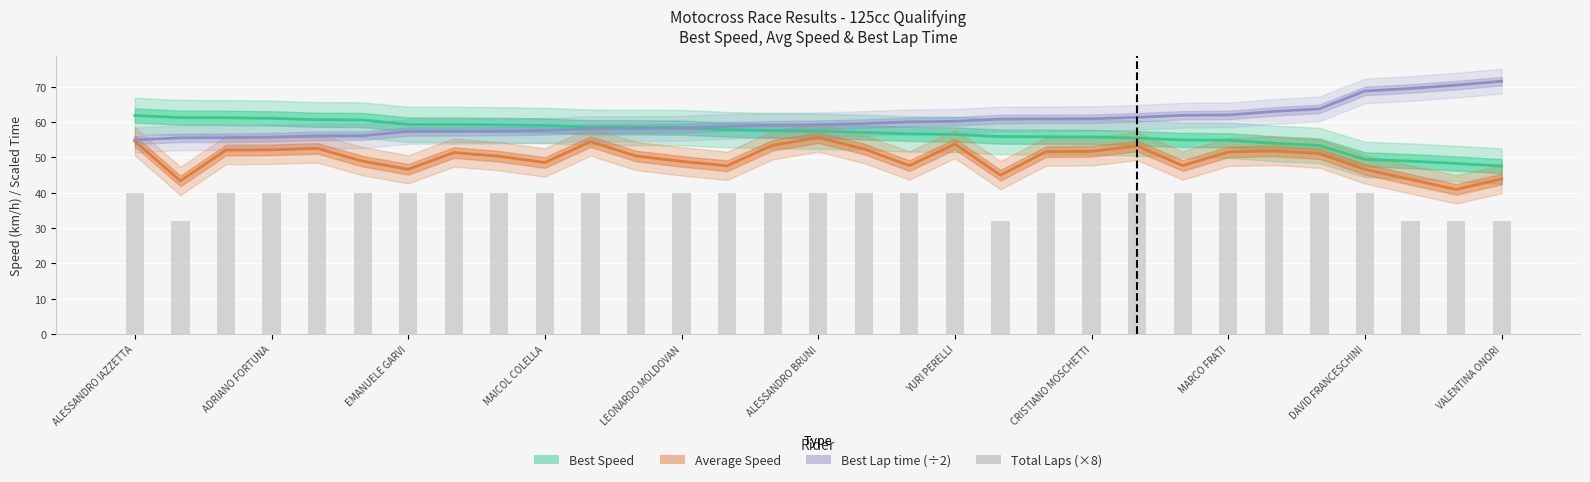

Read the Total Laps (×8) value at 23.

40.0